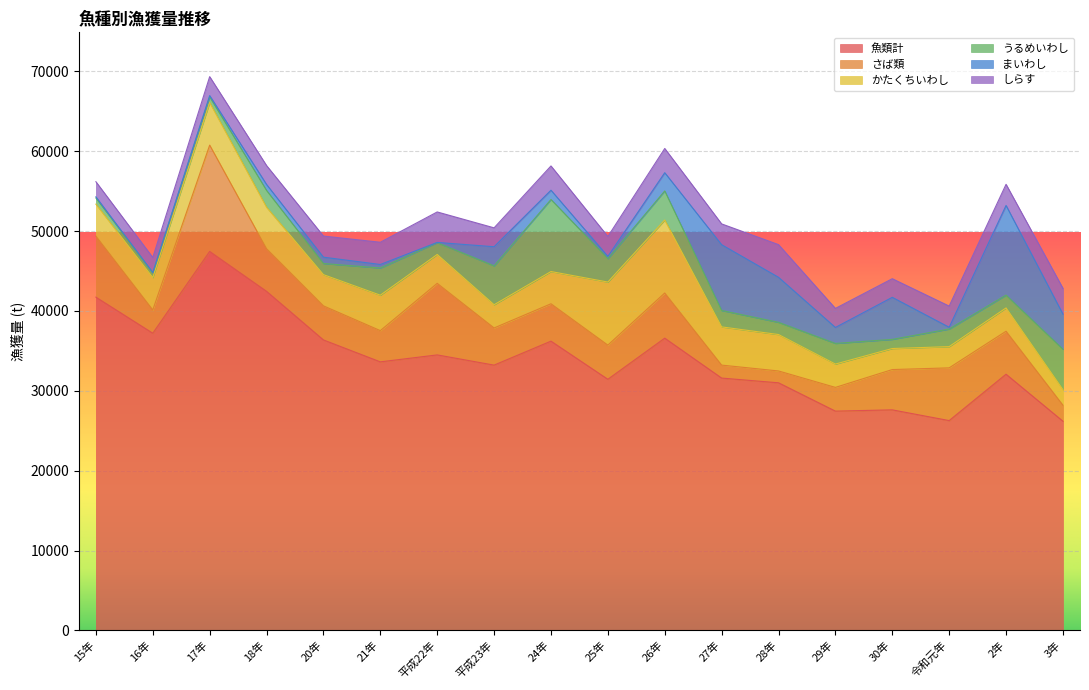

How many lines are shown in the chart?

6